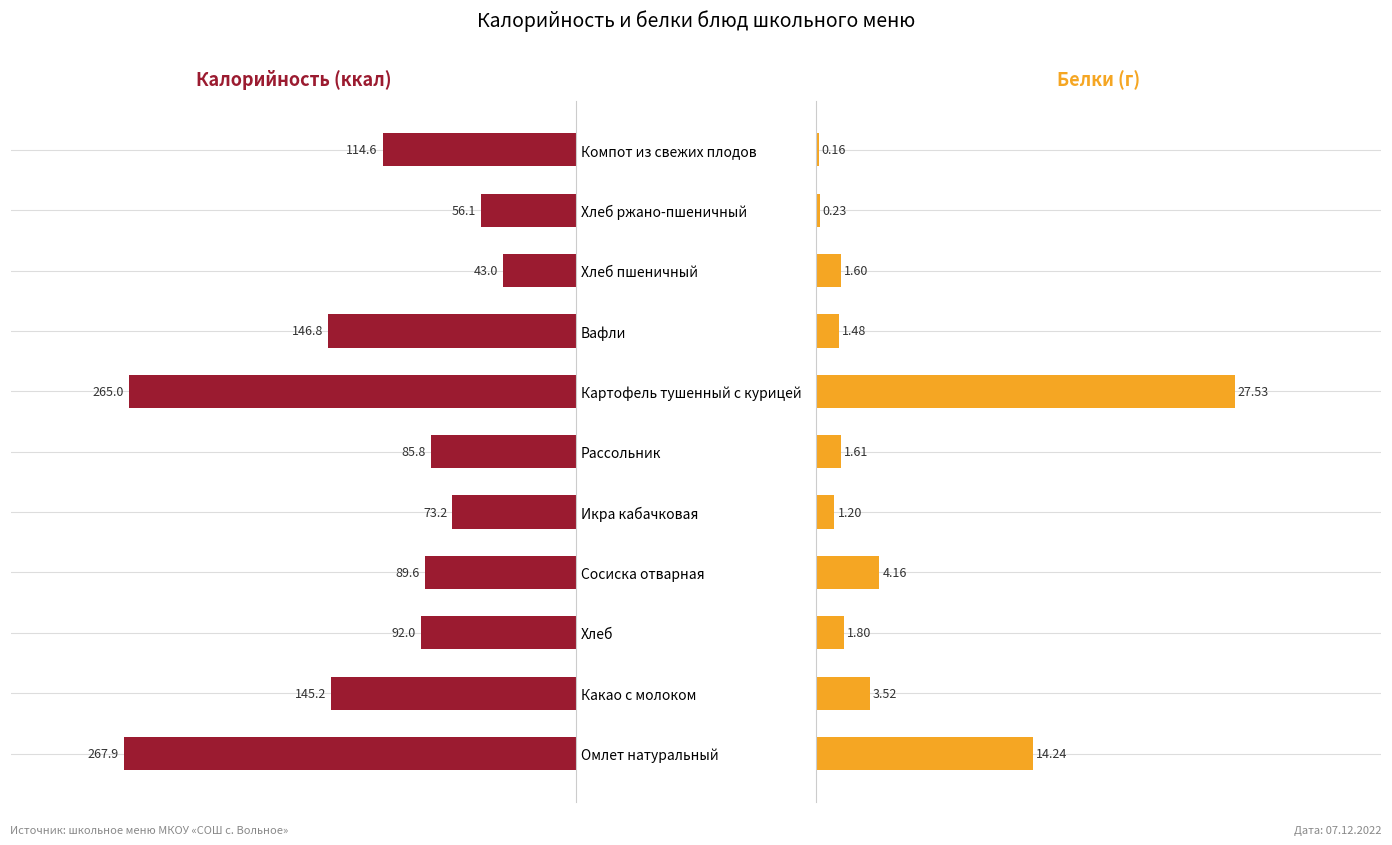

What is the minimum value for Калорийность?

43.0